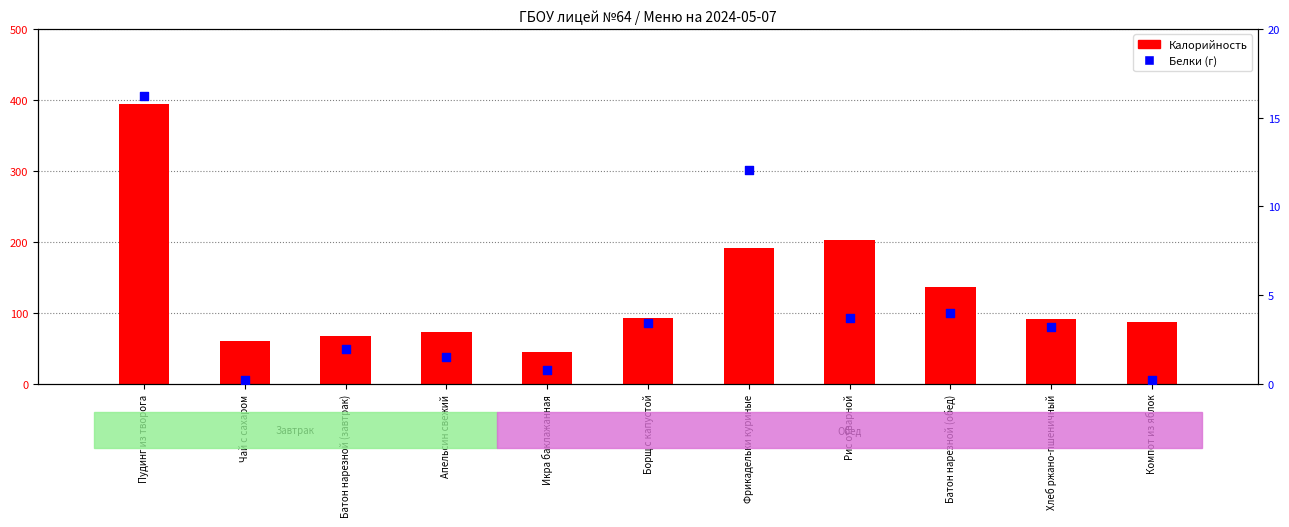

Which series reaches the minimum Y coordinate?

Белки (г)